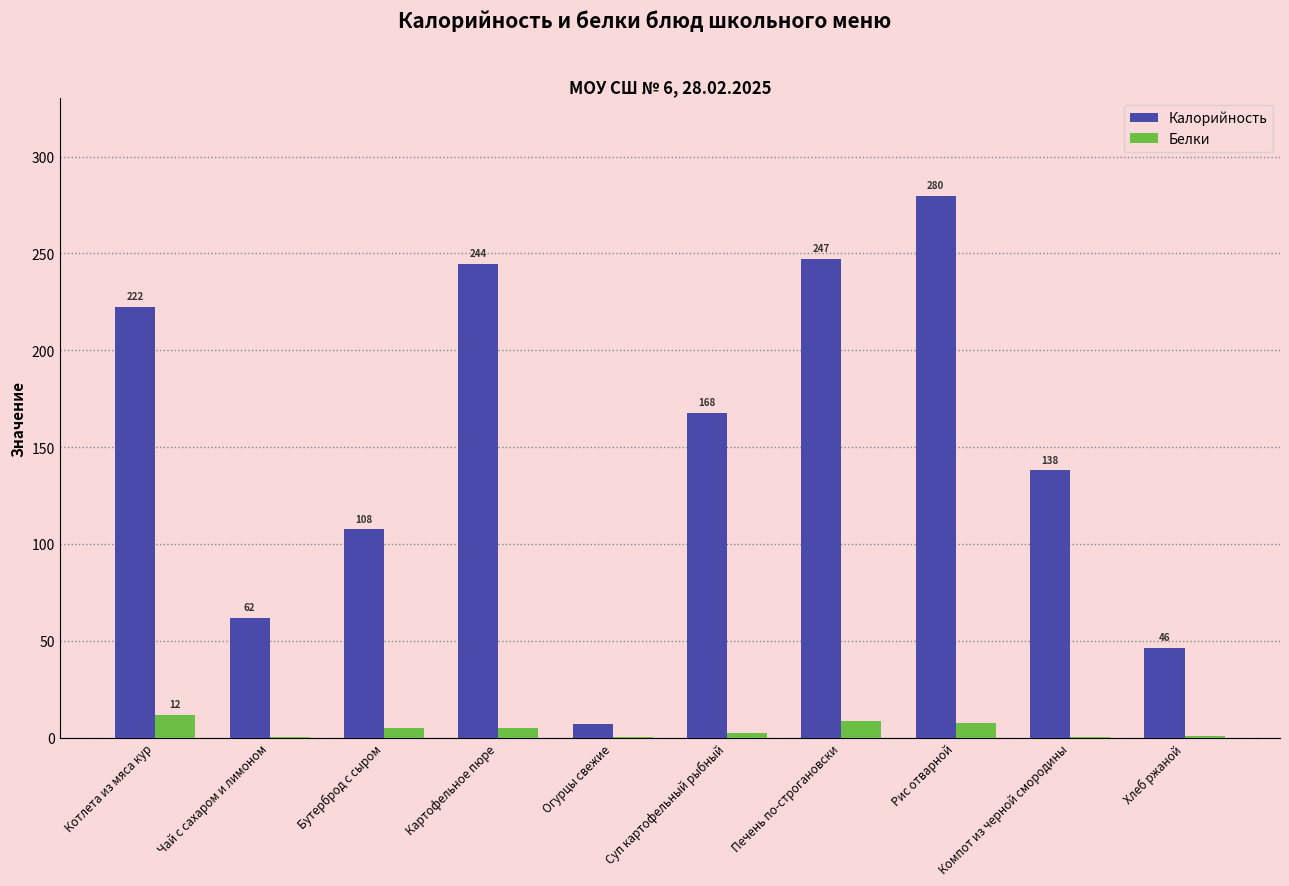

Which category has the highest value across all series?

Рис отварной